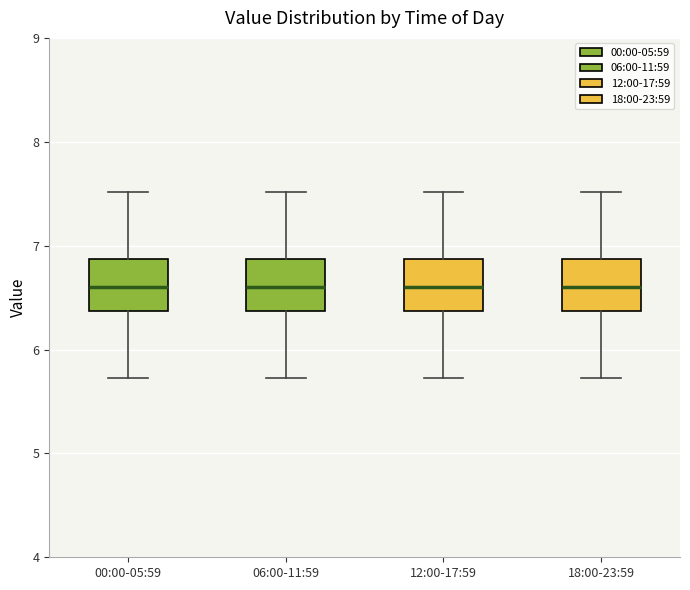

Reading left to right, transcribe this box plot: for each box, give where its median line is, the range the box spans, and where its two whiskers end, as read against the y-axis. The values are not printed on the chart, so give them approximately, as read against the axis.

00:00-05:59: median 6.6, box 6.4 to 6.9, whiskers 5.7 to 7.5
06:00-11:59: median 6.6, box 6.4 to 6.9, whiskers 5.7 to 7.5
12:00-17:59: median 6.6, box 6.4 to 6.9, whiskers 5.7 to 7.5
18:00-23:59: median 6.6, box 6.4 to 6.9, whiskers 5.7 to 7.5